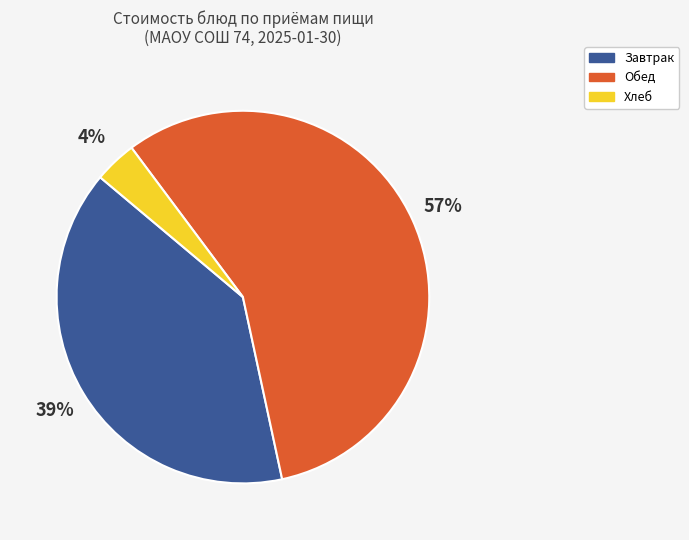

The Завтрак slice represents 39% of the pie. True or false?

True